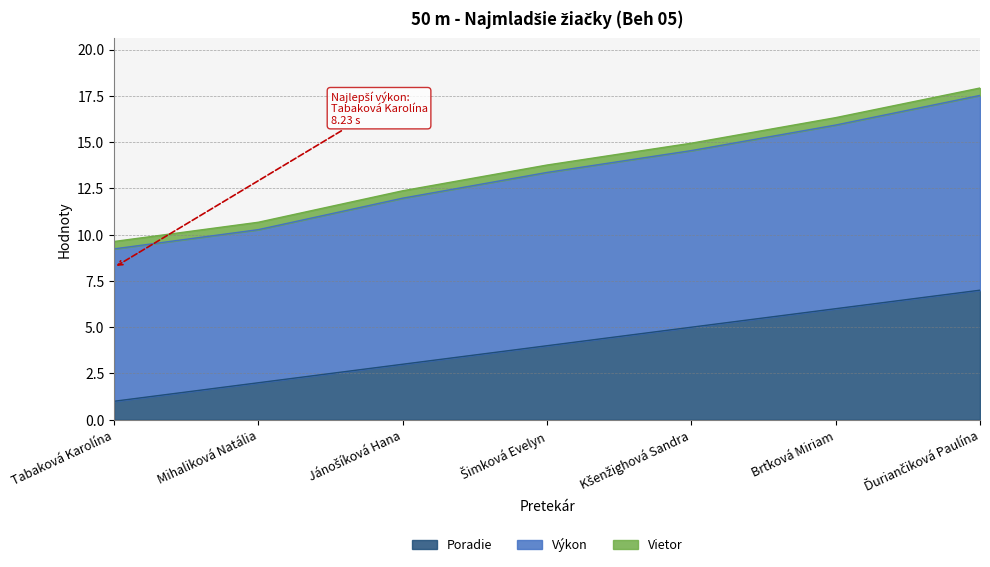

Which series has the largest total across all categories?

Výkon